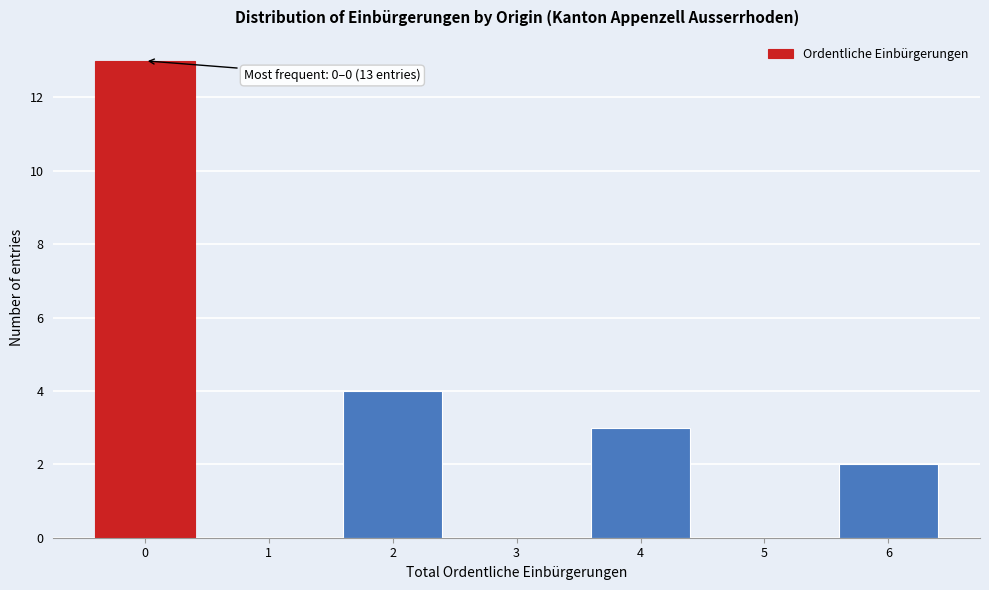

Over which range of the x-axis is the bar tallest?

-0.5 to 0.5